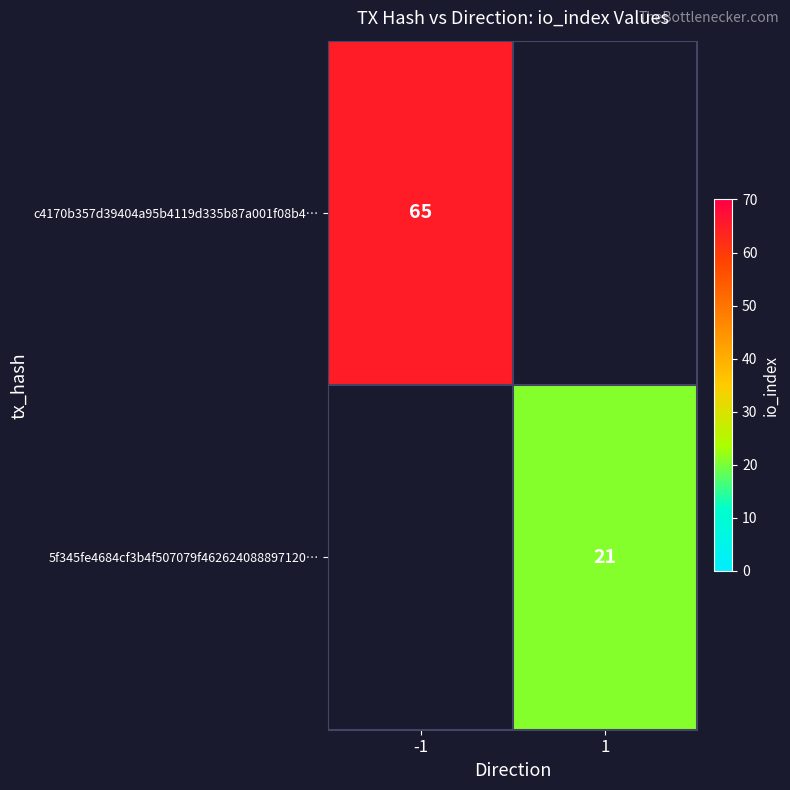

Between 1 and -1, which is larger?

-1